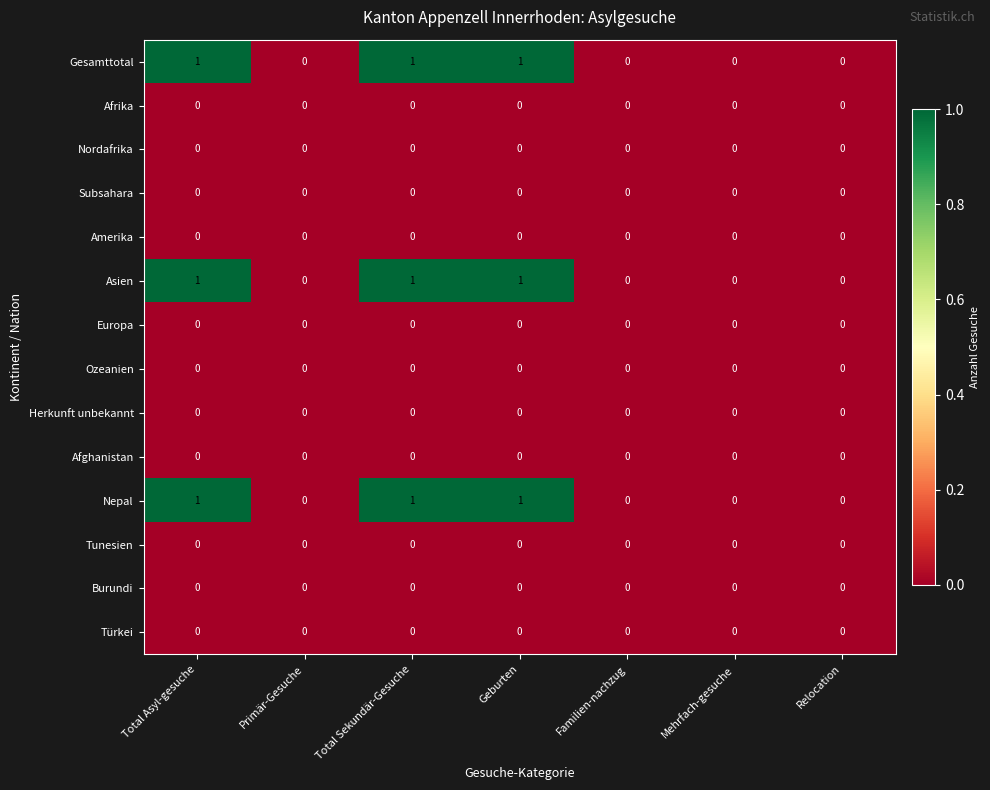

The Nepal series shows 1 at Total Sekundär-Gesuche. True or false?

True